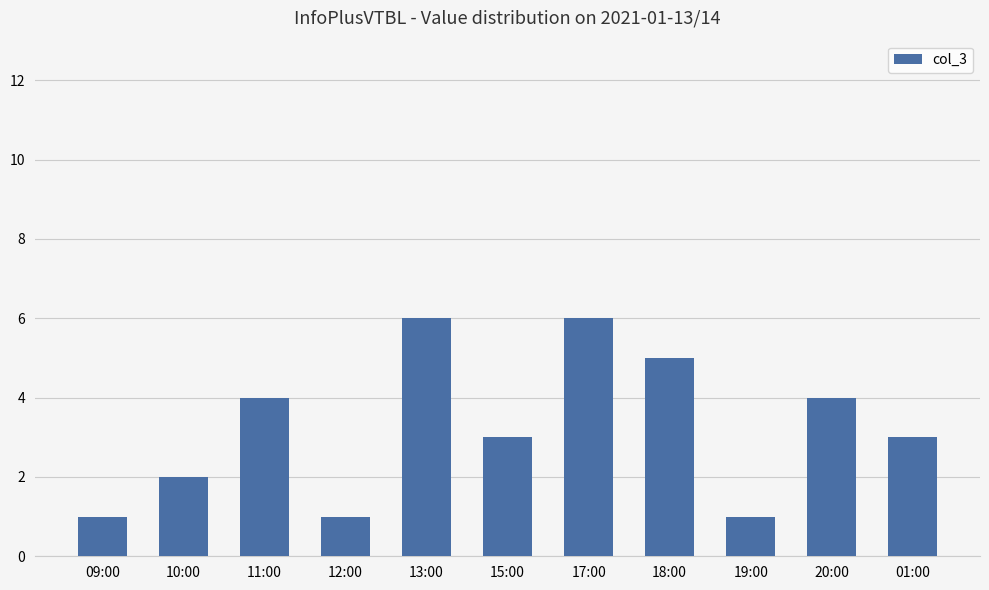

What is the approximate value at 19:00?

1